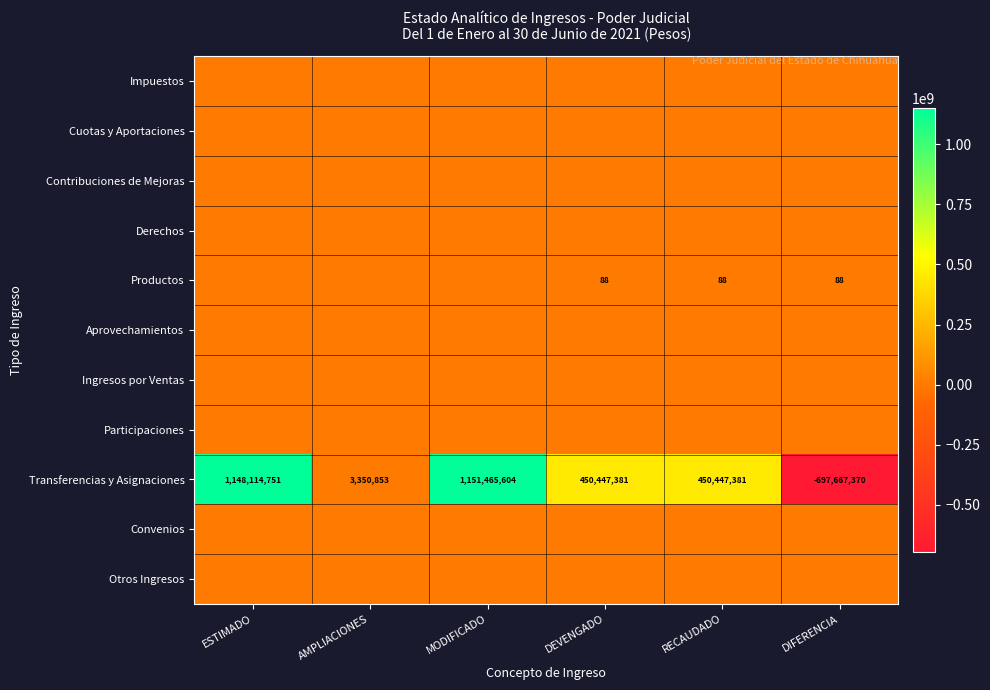

Is it true that Transferencias y Asignaciones equals -697667370 at DIFERENCIA?

True